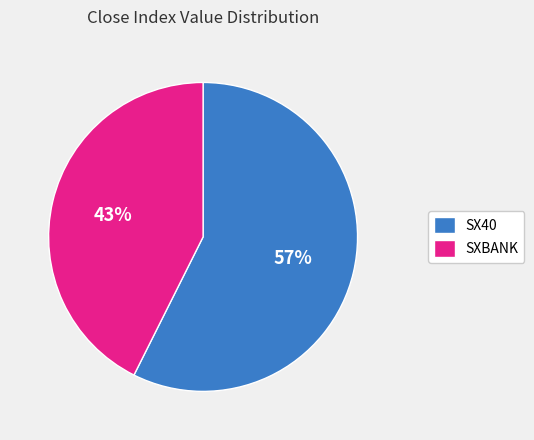

How many segments does this pie chart have?

2